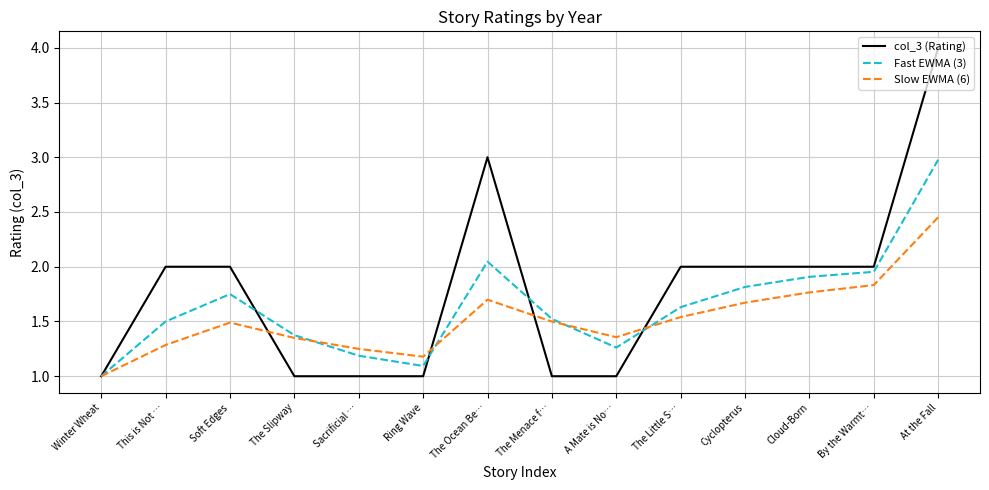

True or false: col_3 (Rating) has a value of 2.7 at This is Not ….

False